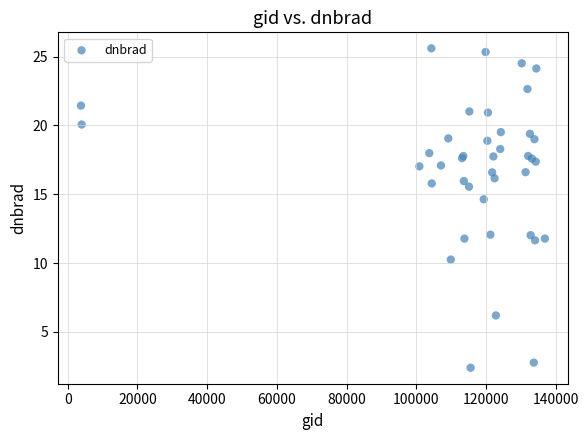

What Y value in the scatter plot is closest to 14?

14.6